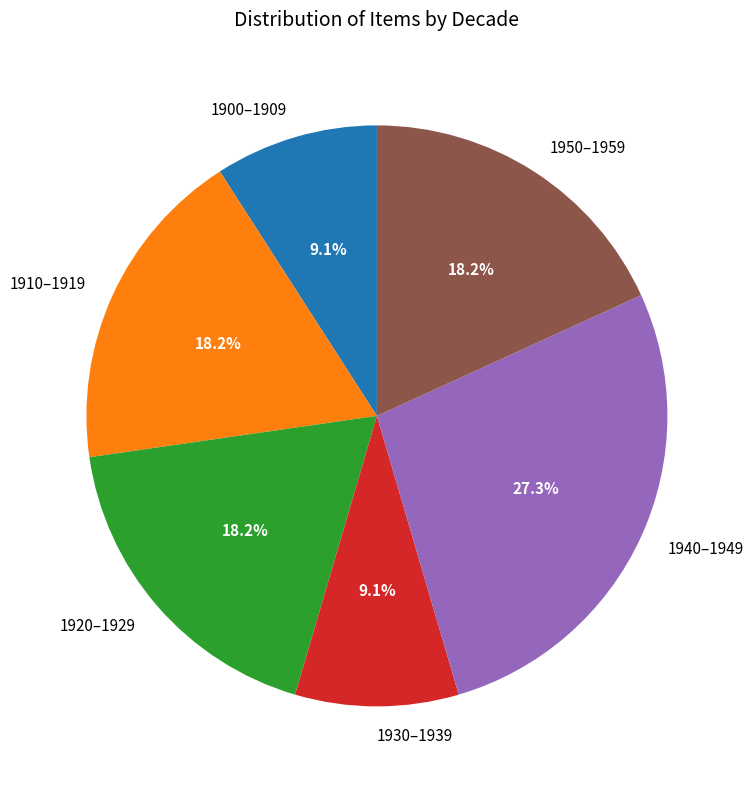

Which category has the biggest portion of the pie?

1940–1949